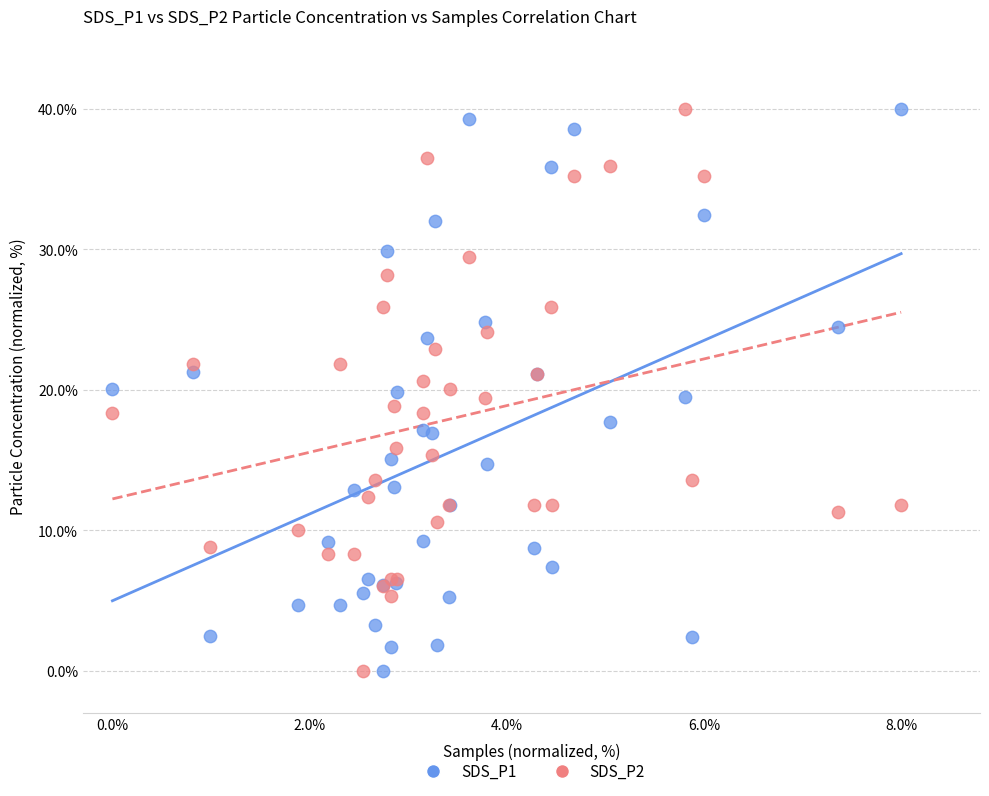

What are all the series names shown in the legend?

SDS_P1, SDS_P2